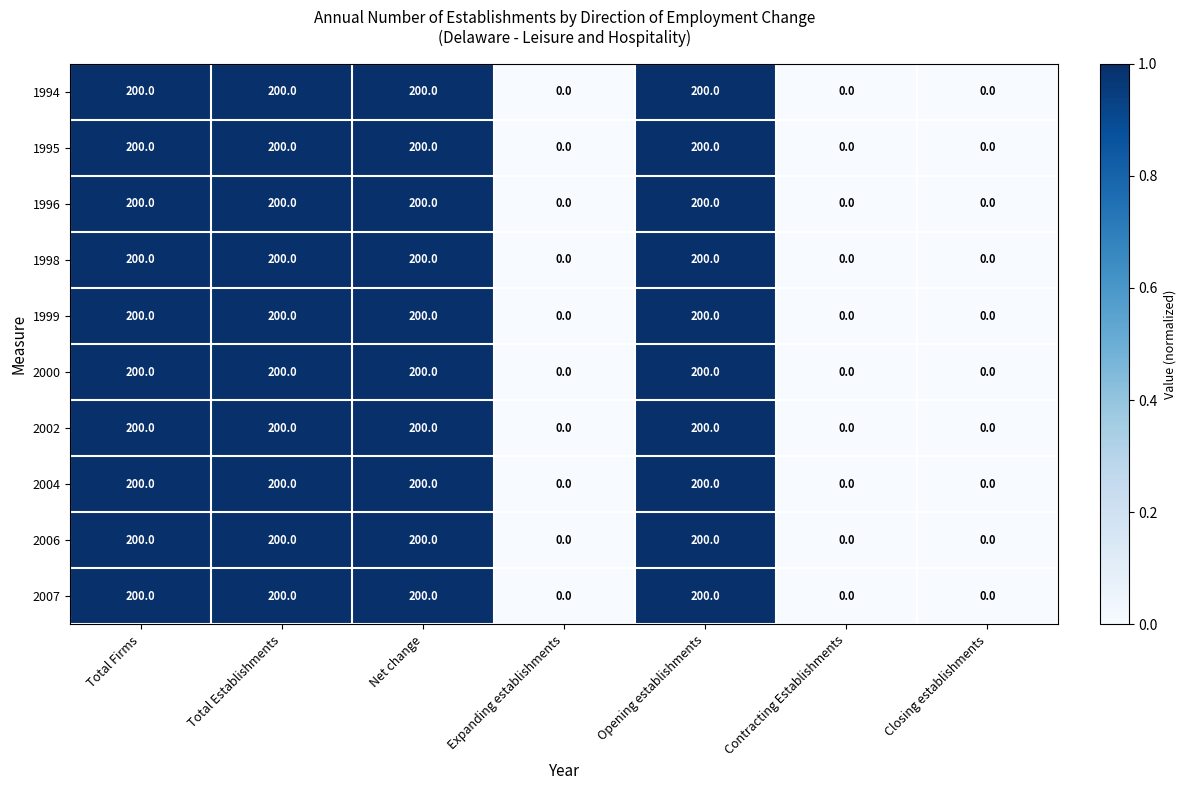

What is the sum of the 1994 values at Total Firms and Expanding establishments?

200